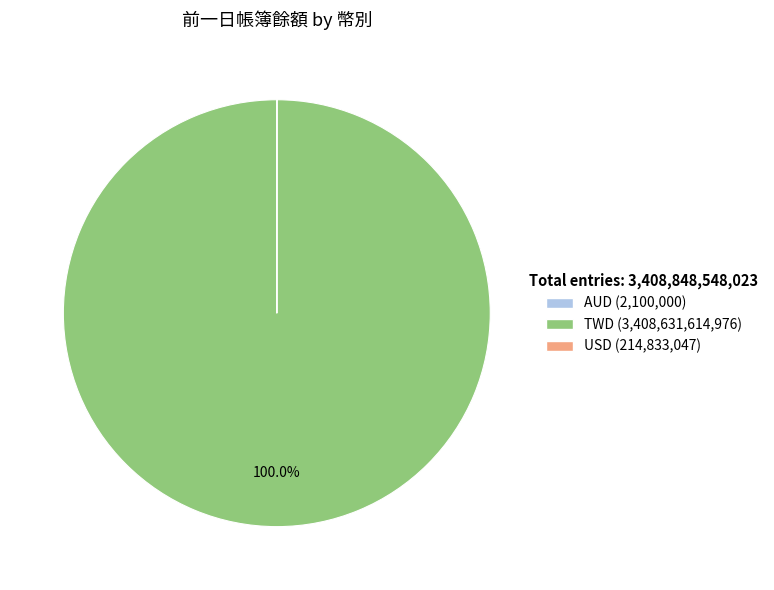

Which slice is the largest?

TWD